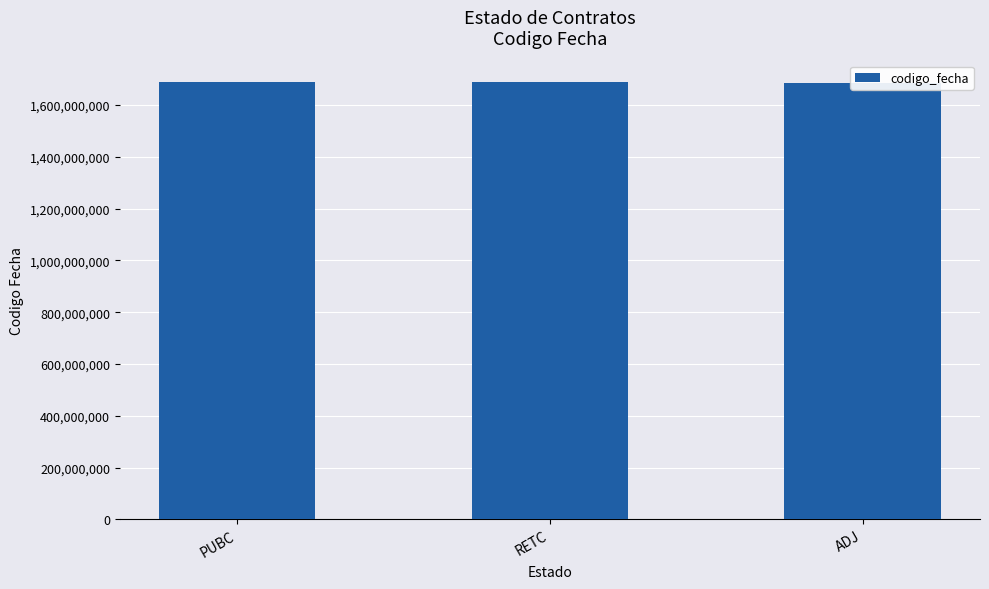

Which label corresponds to the largest value in the chart?

PUBC